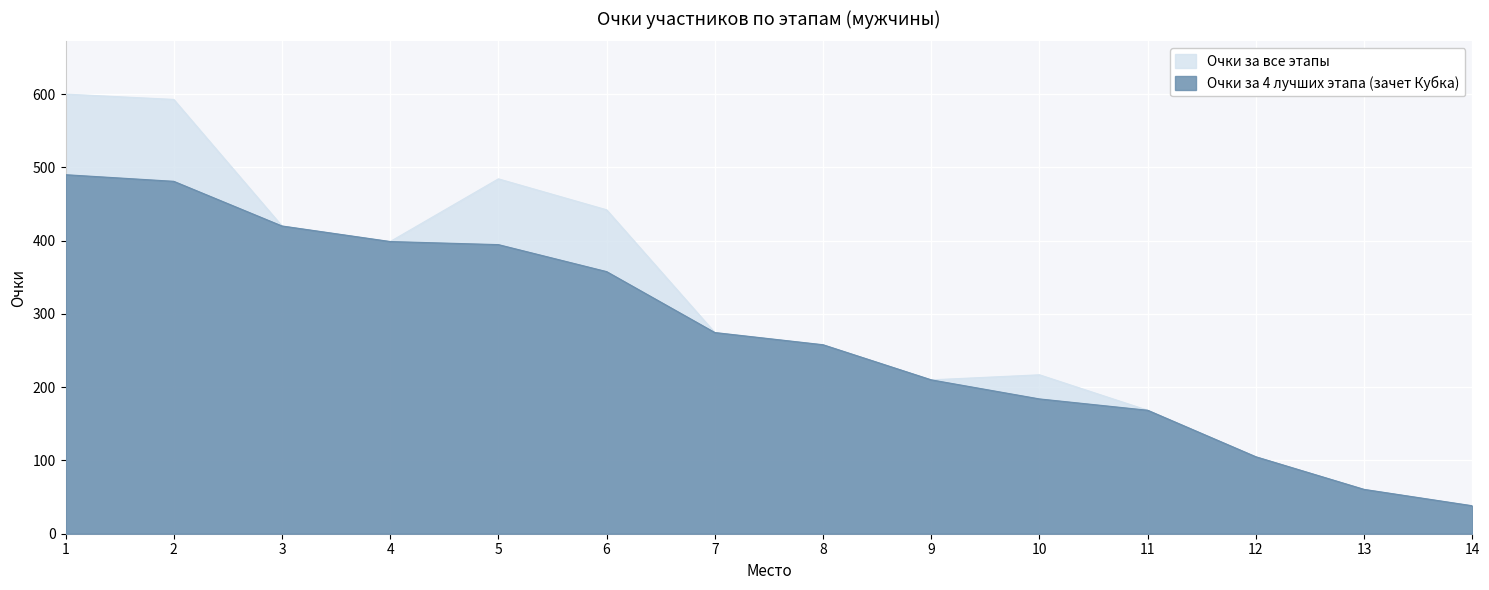

Reading left to right, list all the values displayed in this chart.

Очки за все этапы: 1=600.0	2=592.8	3=420.0	4=398.8	5=484.4	6=442.1	7=274.6	8=257.9	9=210.0	10=216.9	11=168.5	12=105.0	13=60.5	14=38.1
Очки за 4 лучших этапа (зачет Кубка): 1=490.0	2=481.0	3=420.0	4=398.8	5=394.6	6=357.8	7=274.6	8=257.9	9=210.0	10=184.0	11=168.5	12=105.0	13=60.5	14=38.1